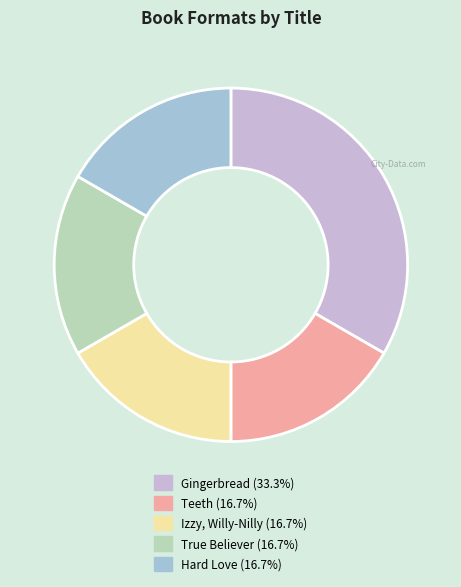

What is the largest slice in the pie chart?

Gingerbread